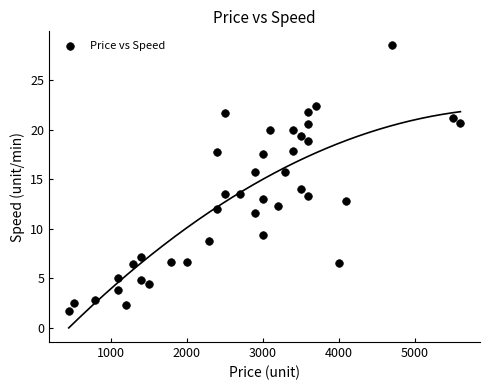

What is the range of X values (max minus min)?

5150.0